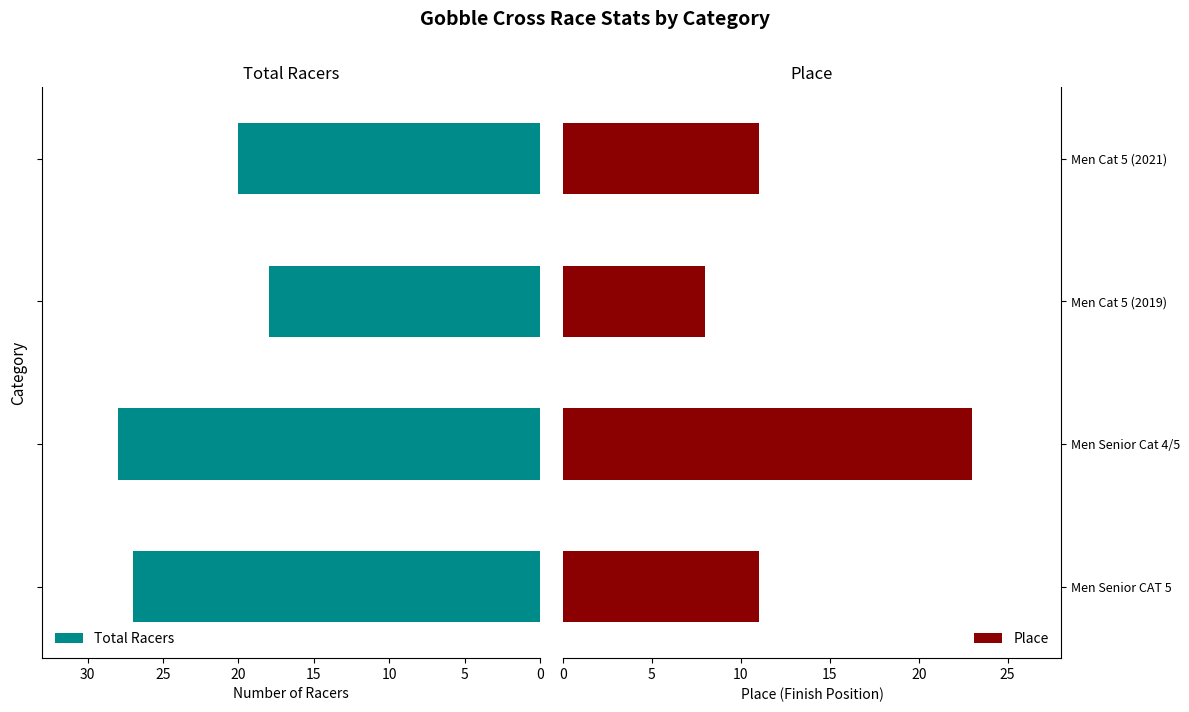

How many distinct data groups are displayed?

2